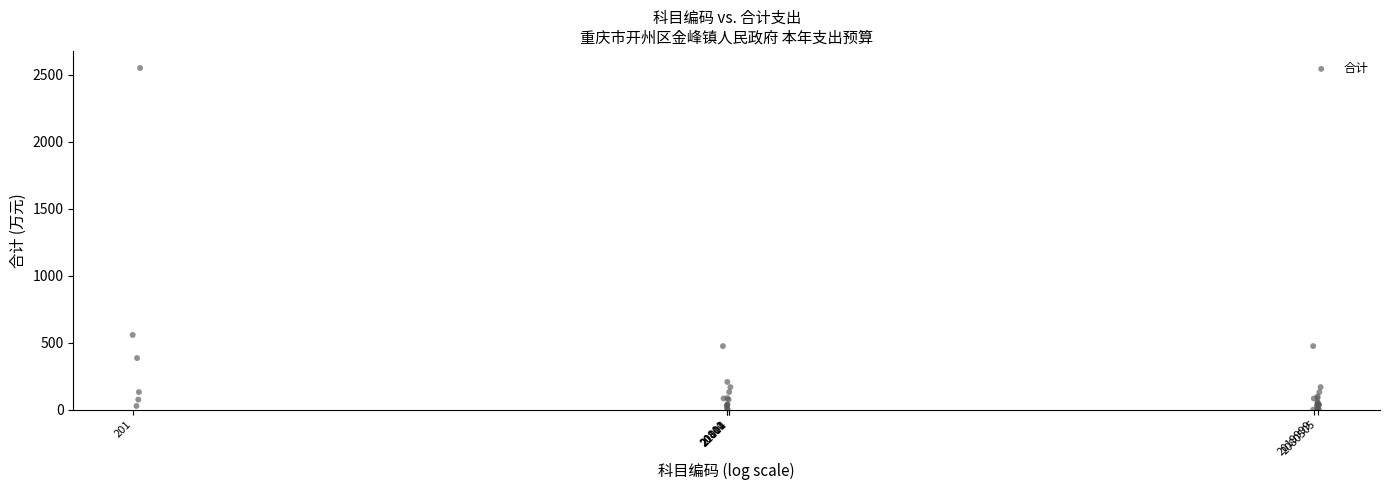

What Y value in the scatter plot is closest to 1274?

557.9